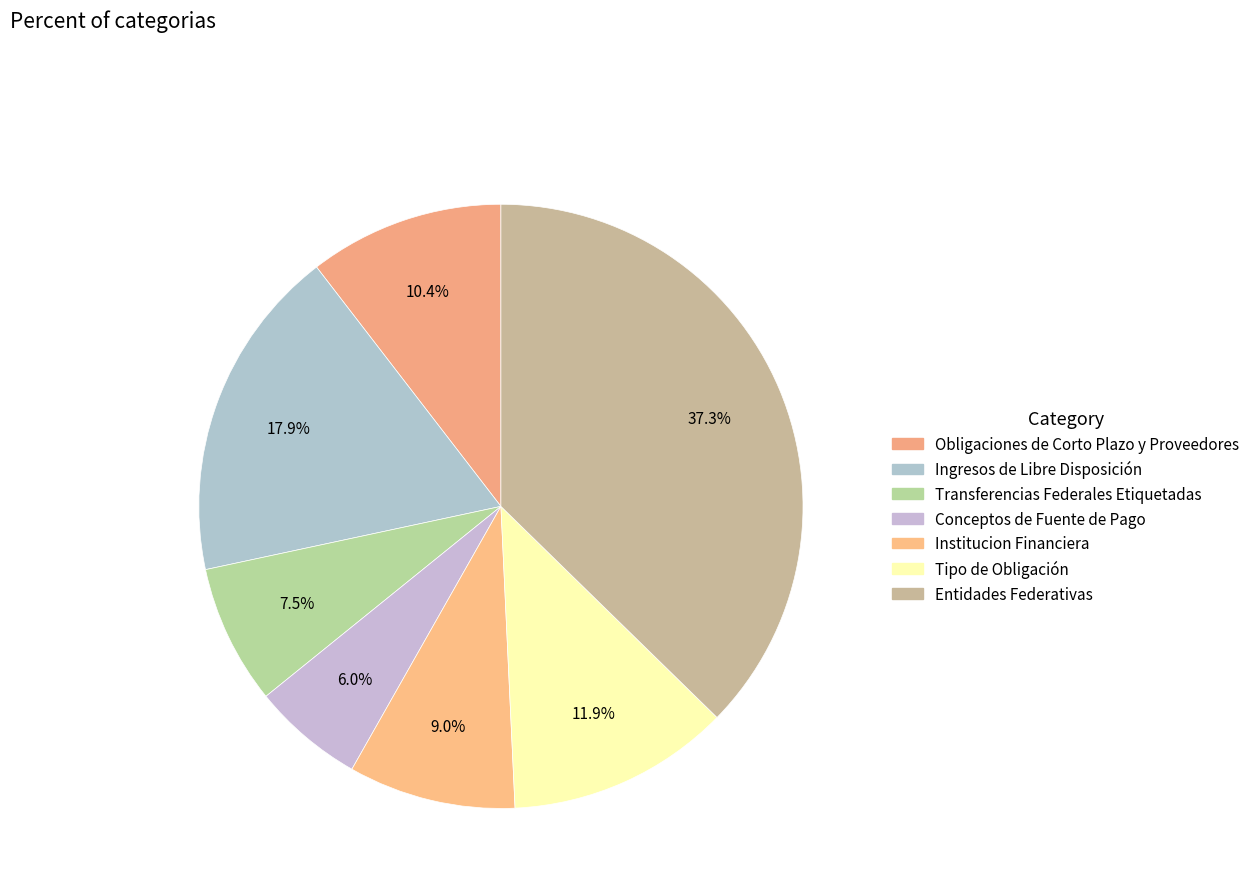

To the nearest percent, what portion does Tipo de Obligación represent?

12%